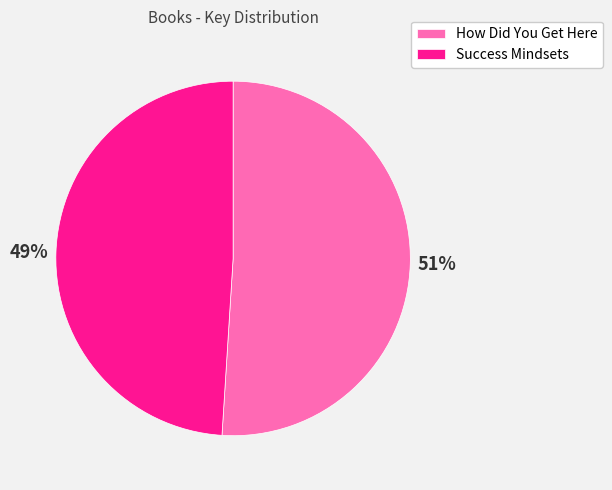

Do How Did You Get Here and Success Mindsets together represent more than half of the pie?

Yes